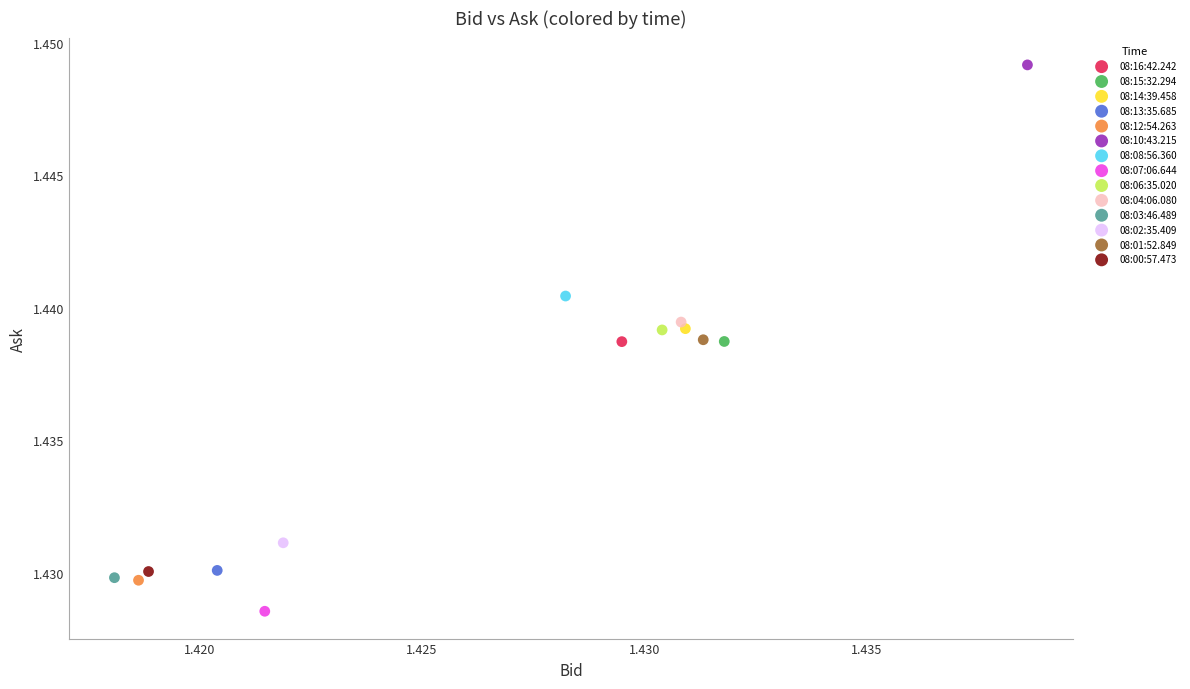

Which series contains the highest Y value?

08:10:43.215